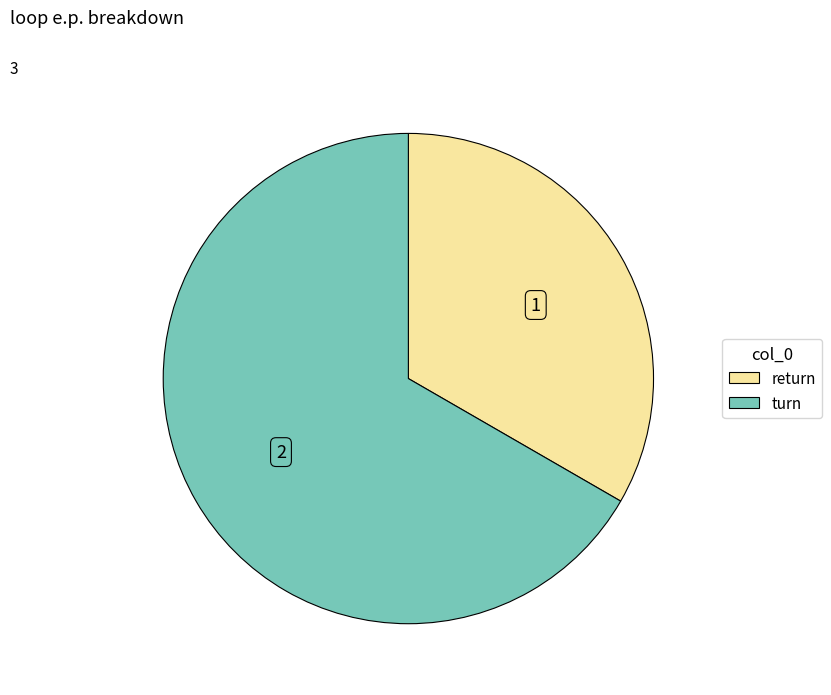

Which slice is the largest?

turn